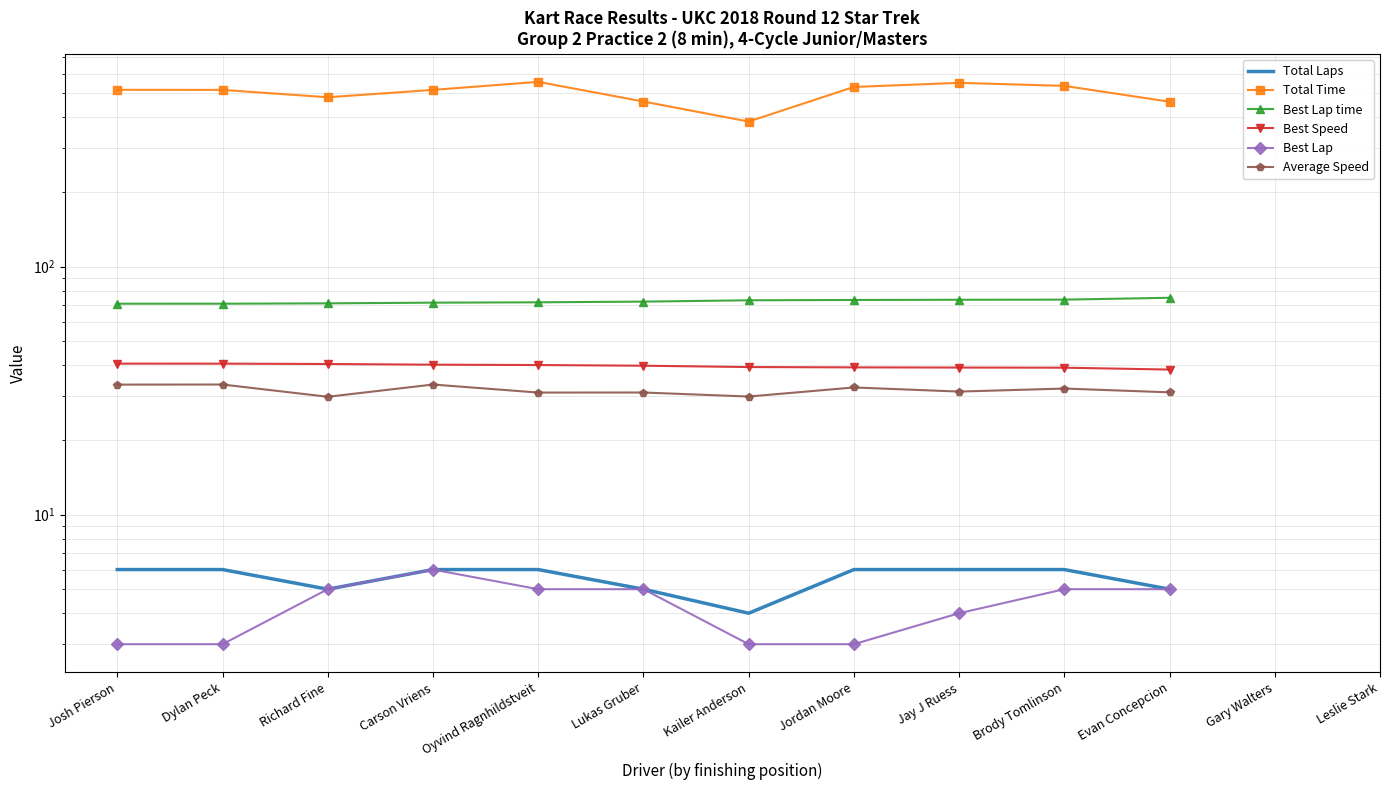

How many Total Laps values are between 5 and 6?

10